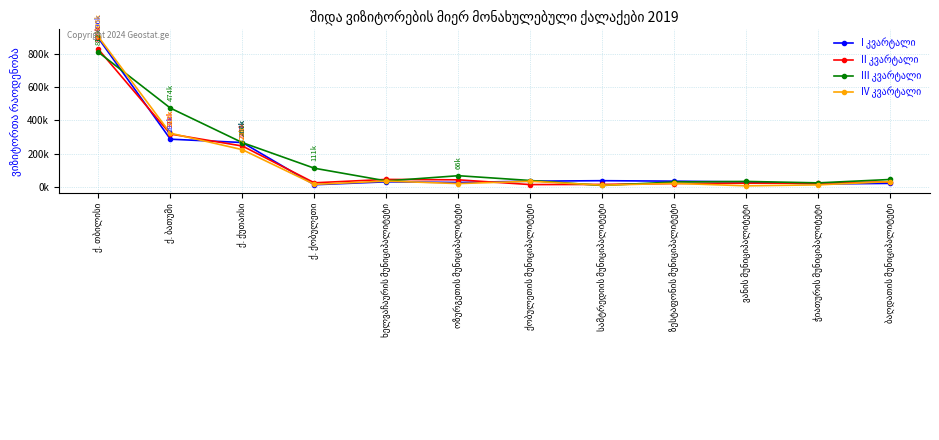

How many intersections are there between II კვარტალი and III კვარტალი?

5